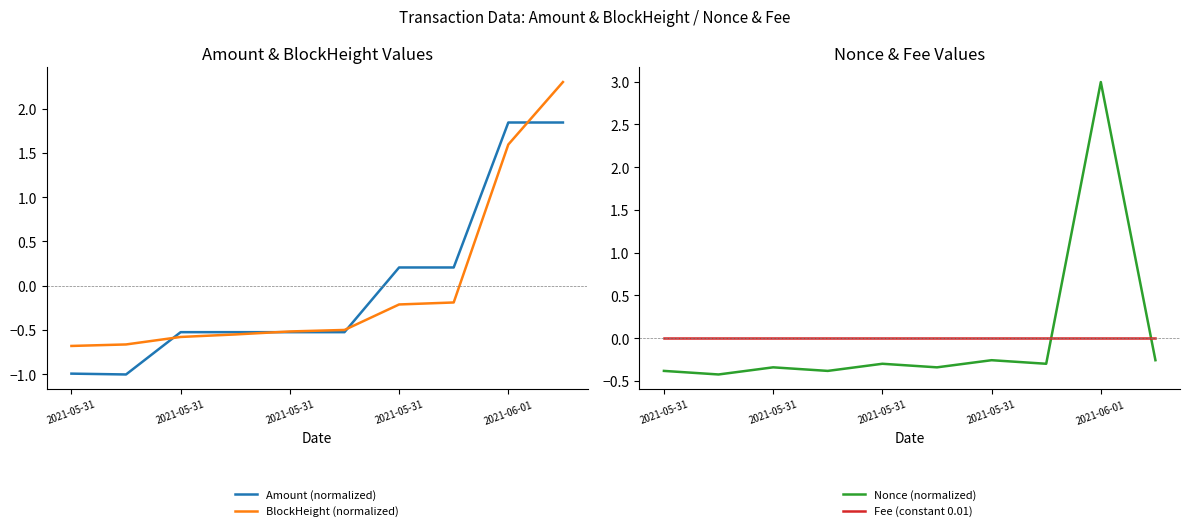

At which category is the sum across all series the highest?

2021-06-01